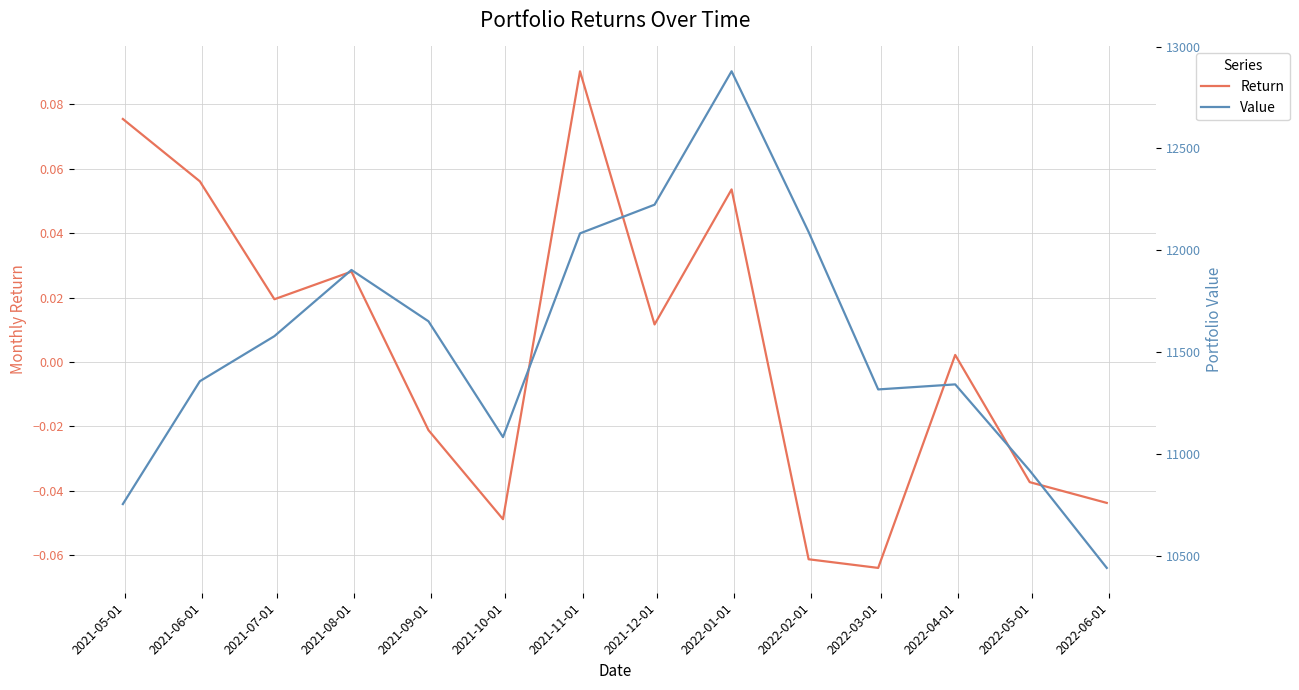

At how many categories does at least one series exceed 481?

14